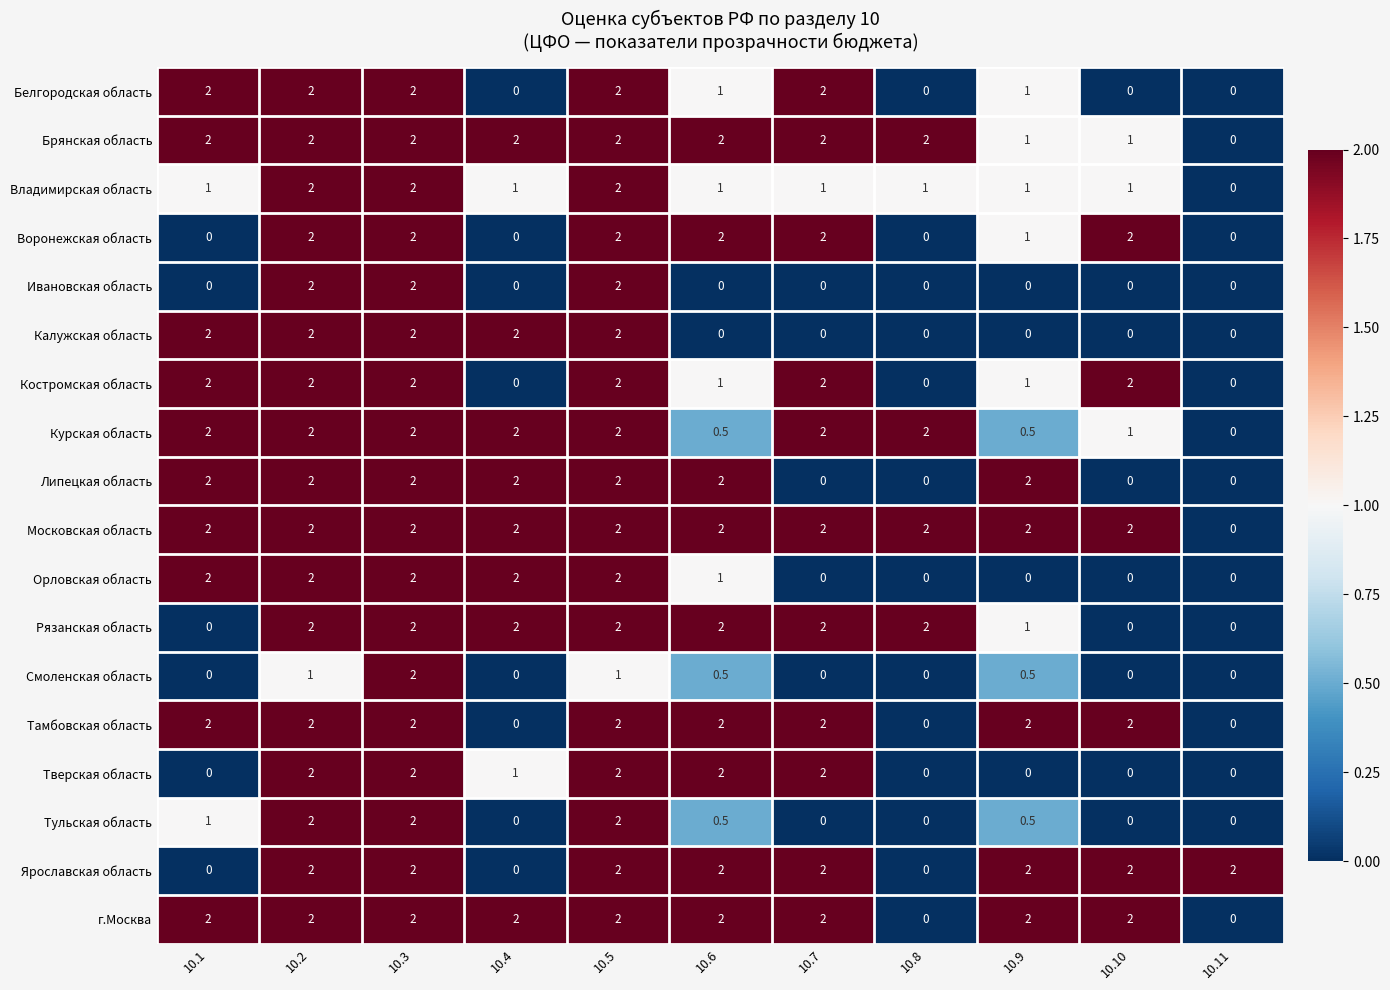

How many series are shown in this chart?

18